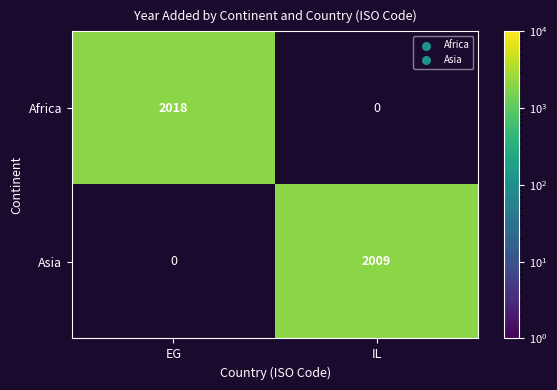

At how many categories does at least one series exceed 2009?

1